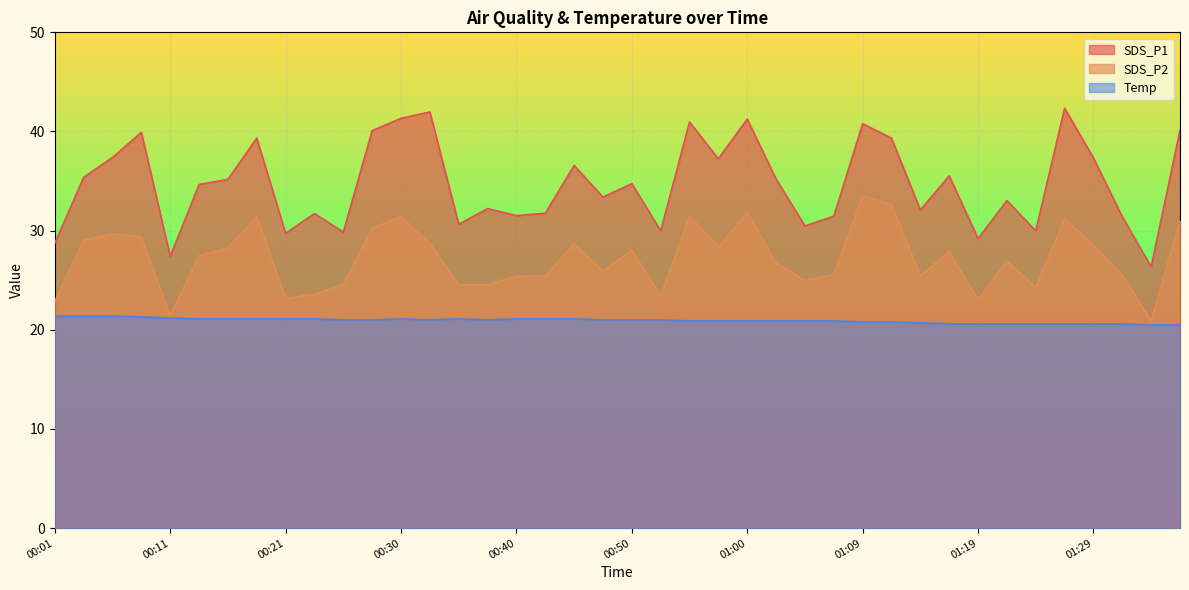

True or false: SDS_P2 and Temp intersect in this chart.

False